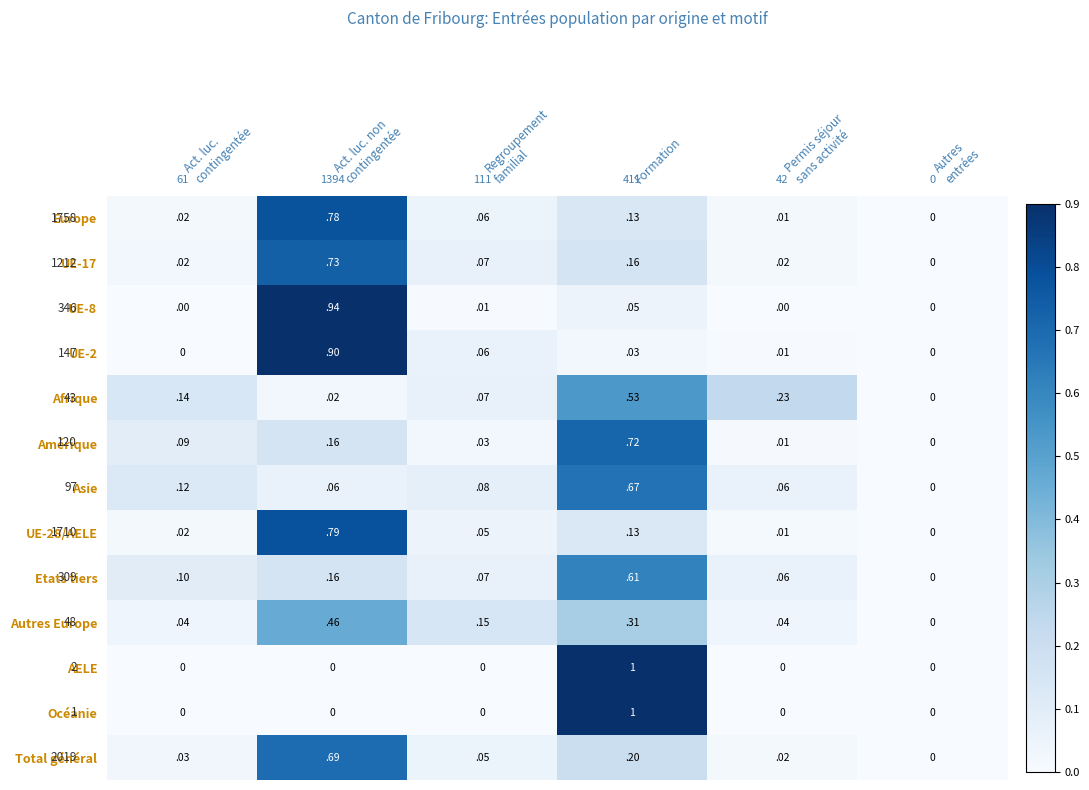

What is the total value across all series at Formation?

5.5